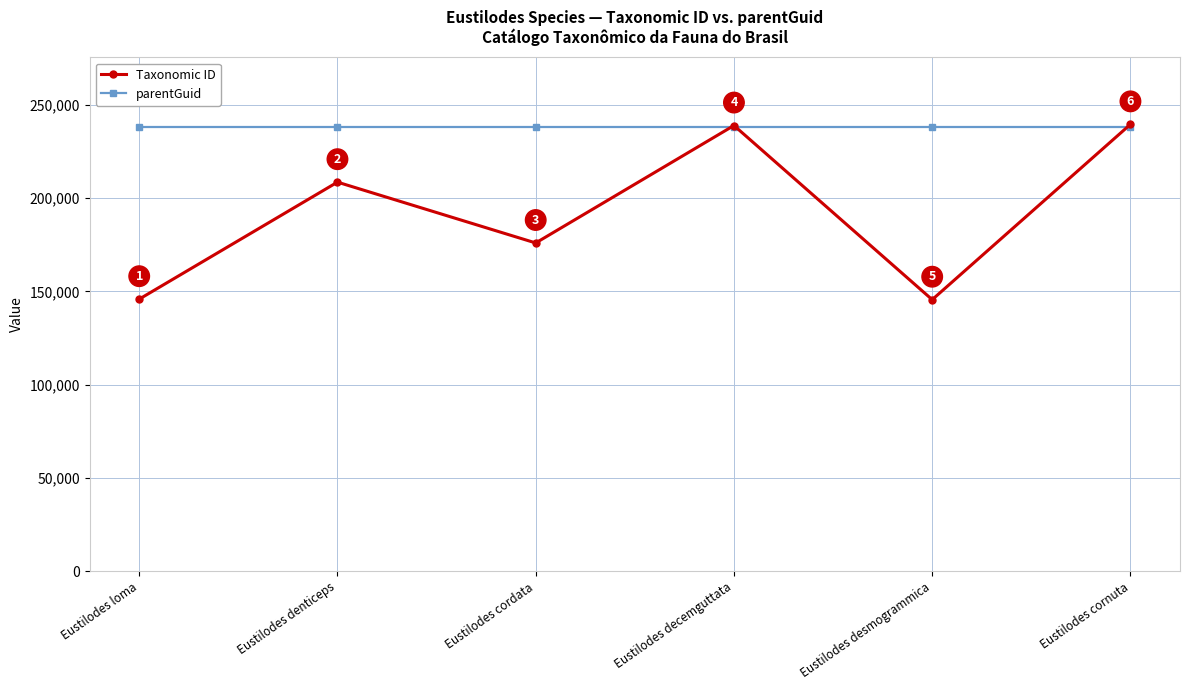

True or false: parentGuid and Taxonomic ID cross at least once.

True